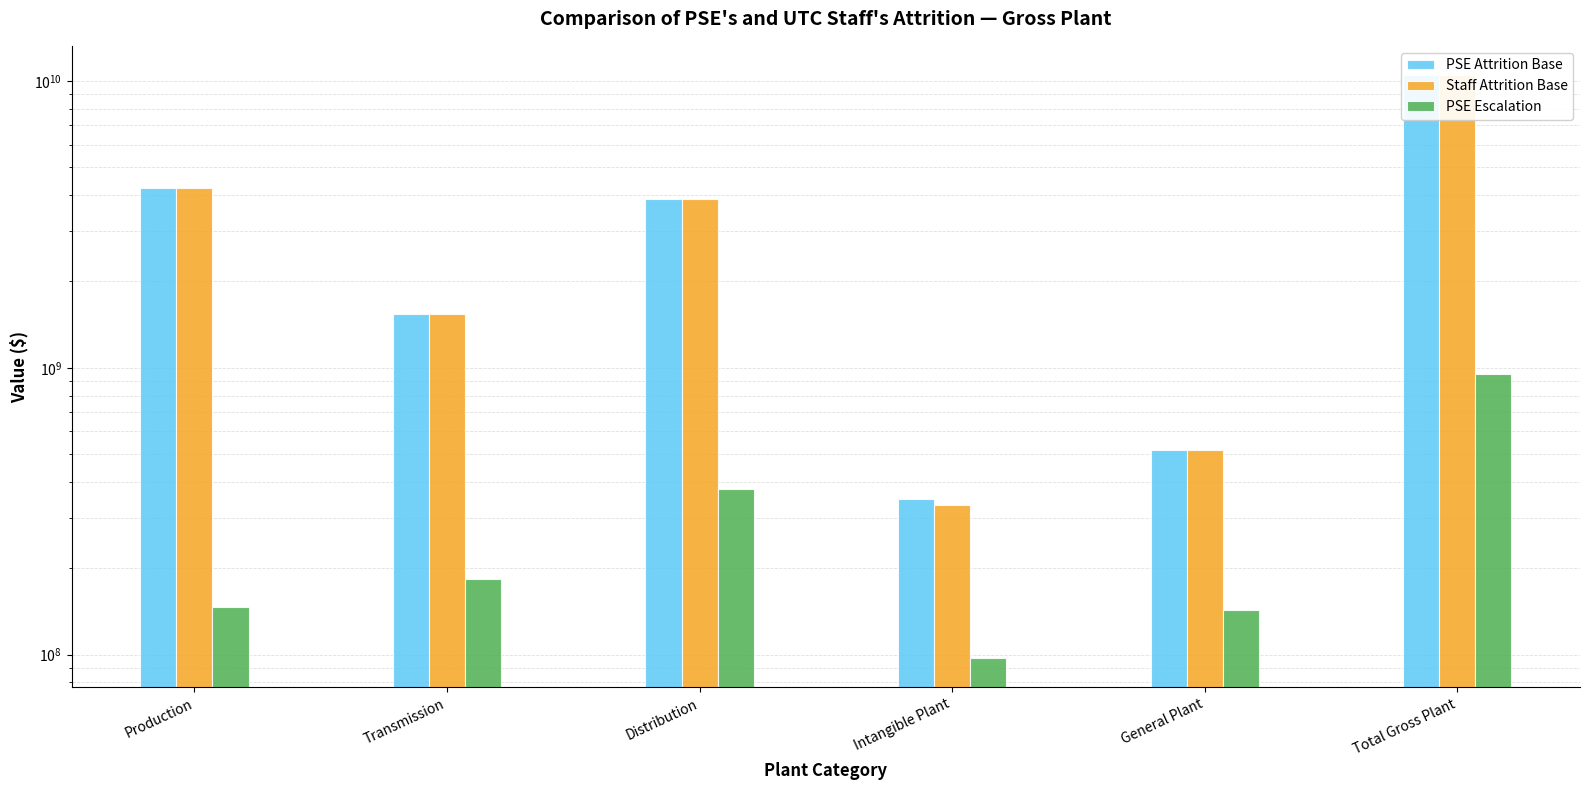

At how many categories does at least one series exceed 171123825?

6